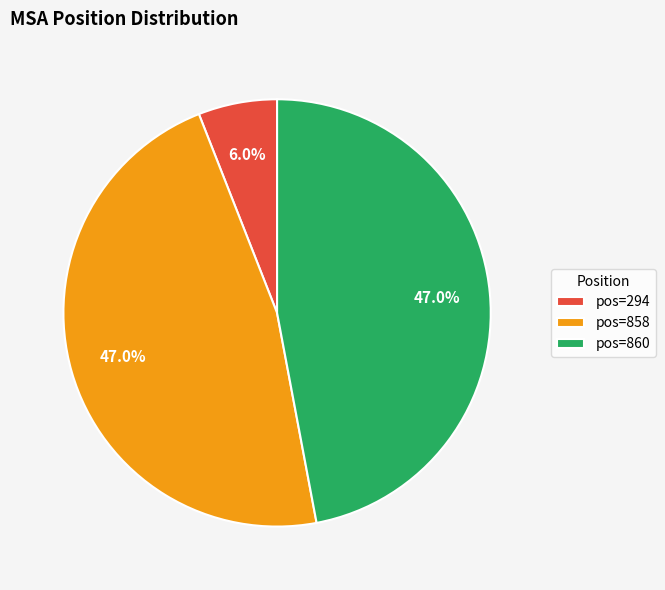

Is there a majority slice in this chart?

No